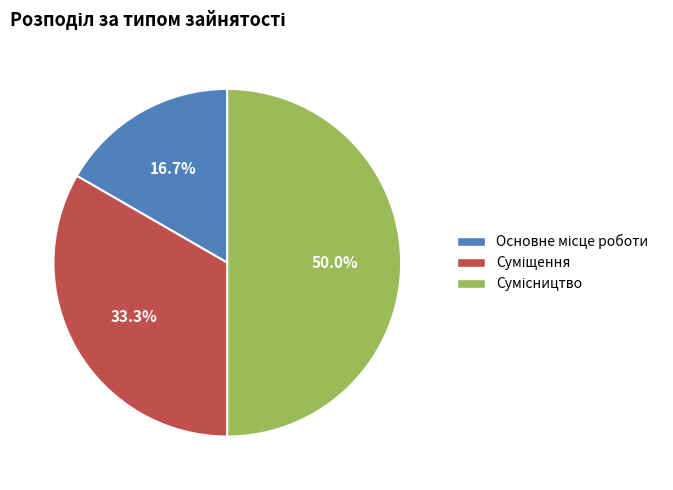

Is it true that Основне місце роботи is 17% of the pie?

True